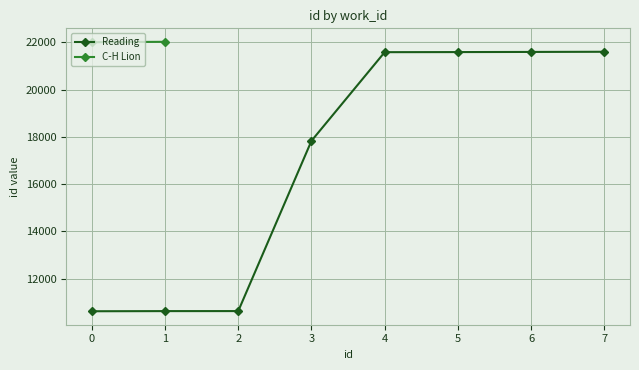

What is the average value?

17008